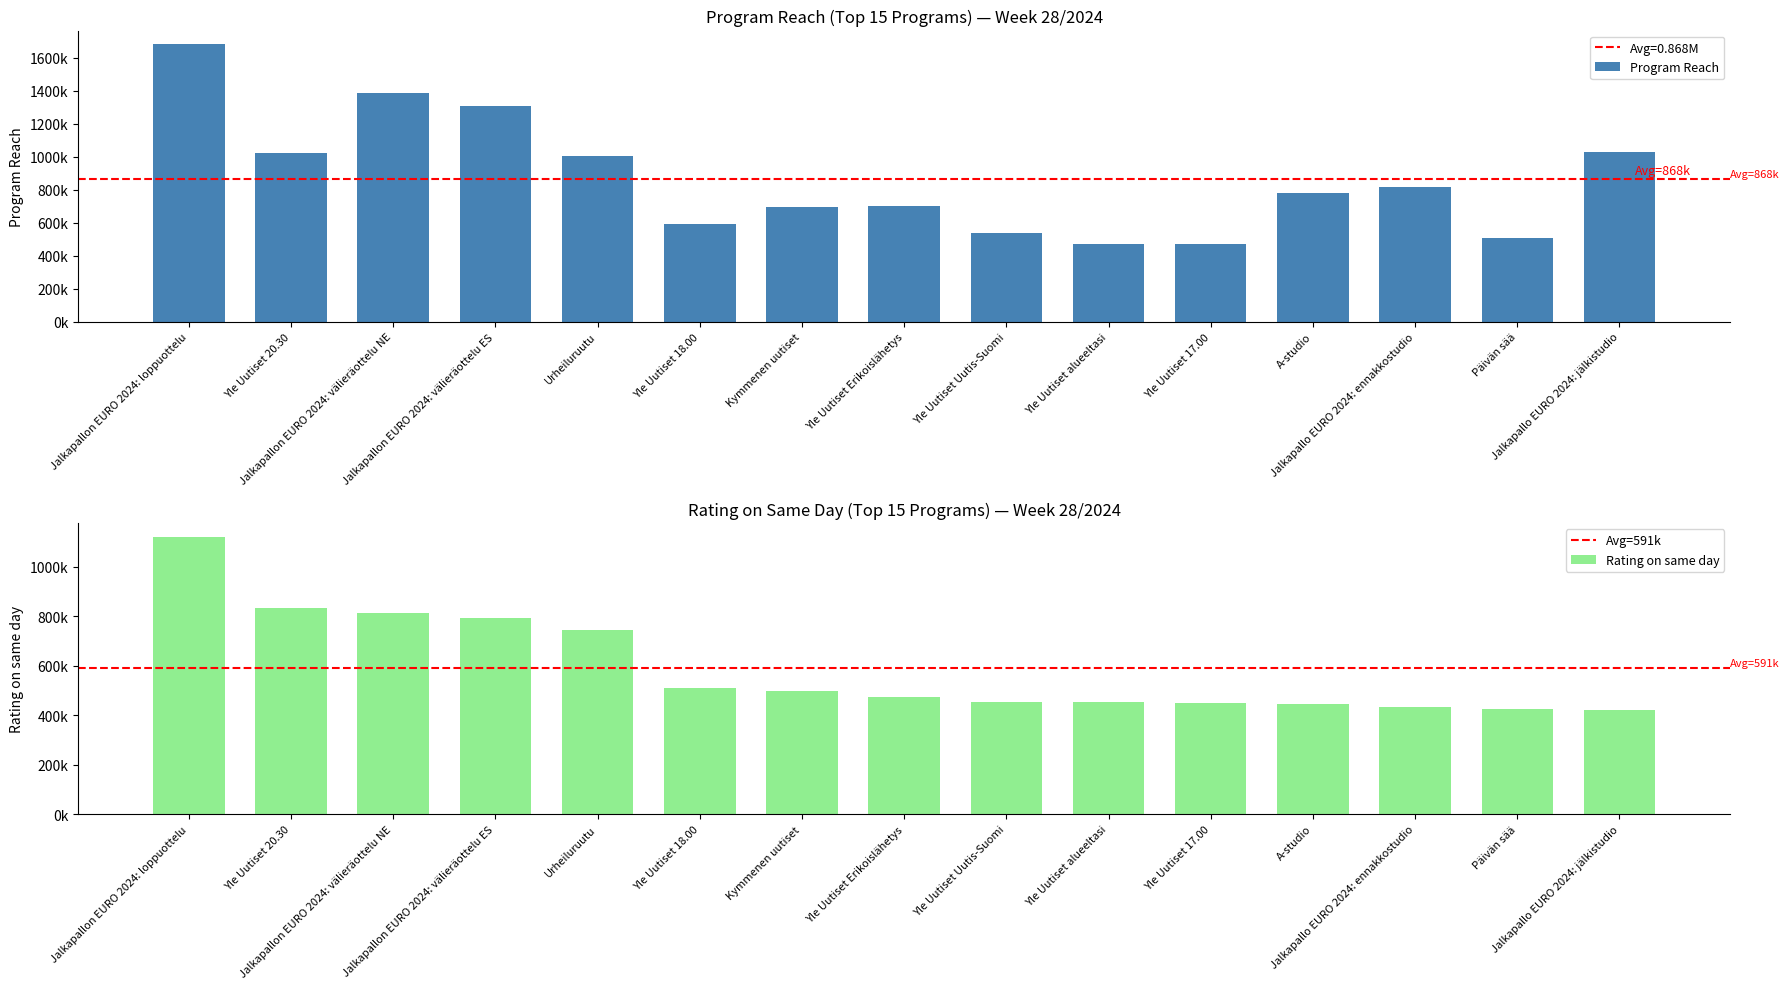

Does the chart contain any negative values?

No